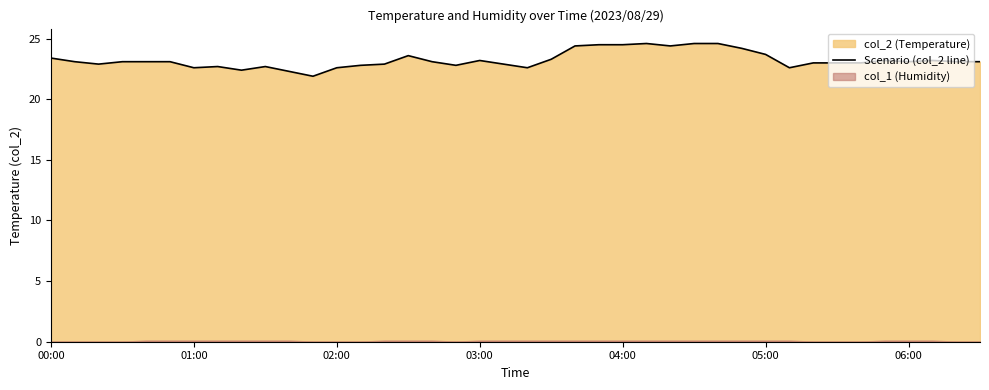

How many points are lower than both their immediate neighbors (excluding endpoints)?

9